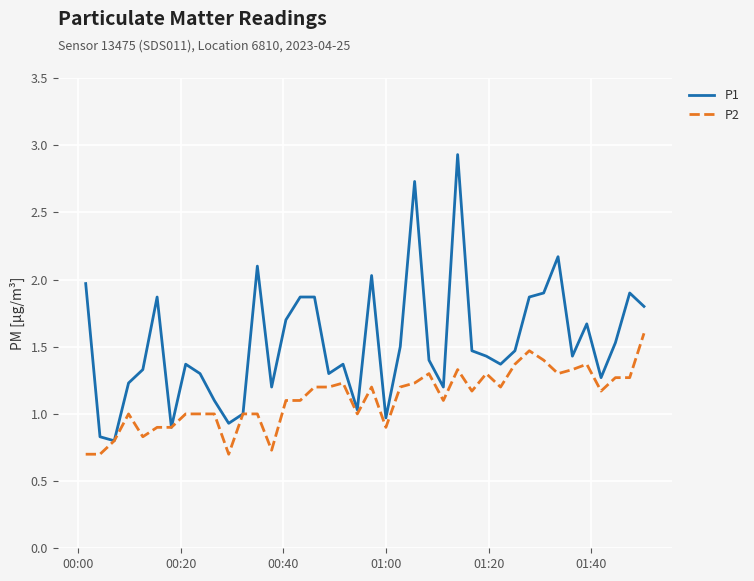

What is the highest value of the P1 series?

2.9